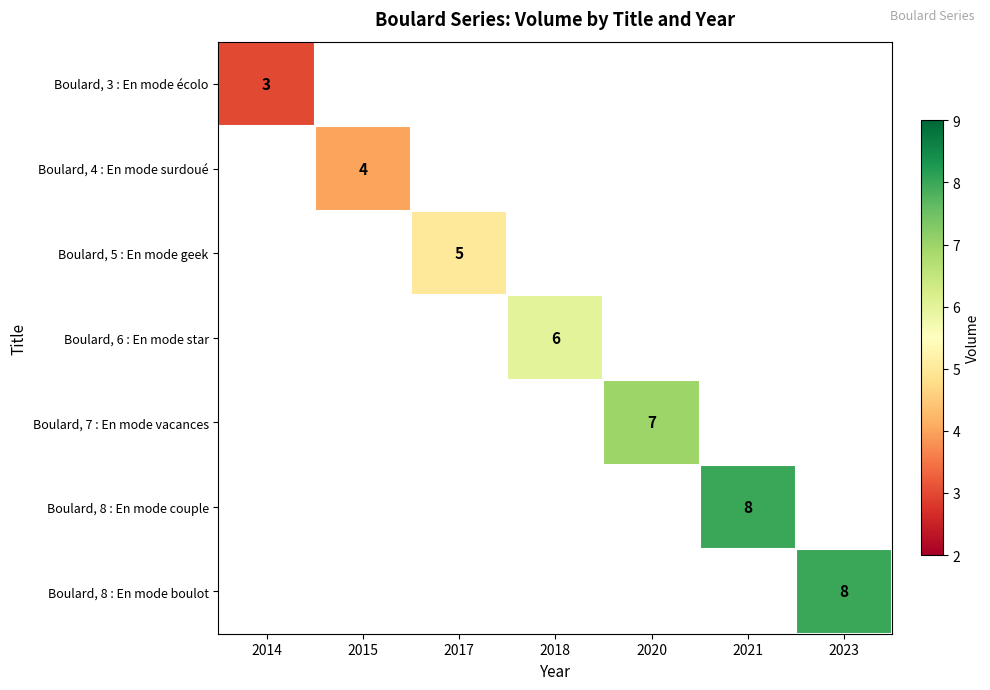

How many distinct data groups are displayed?

7